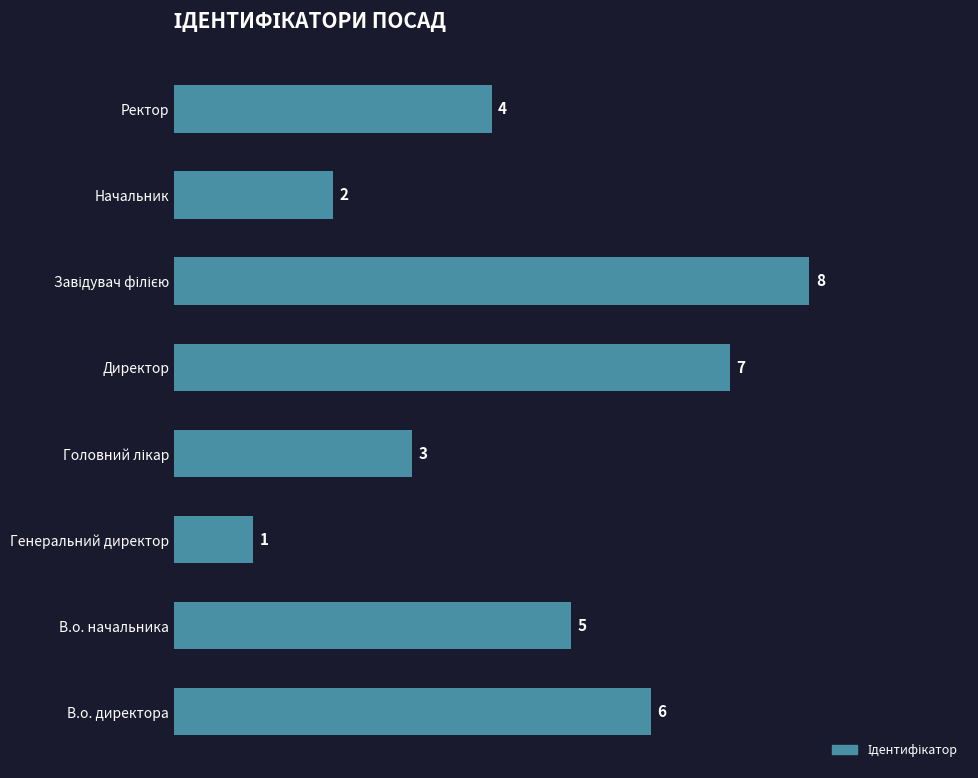

Does the chart contain any negative values?

No